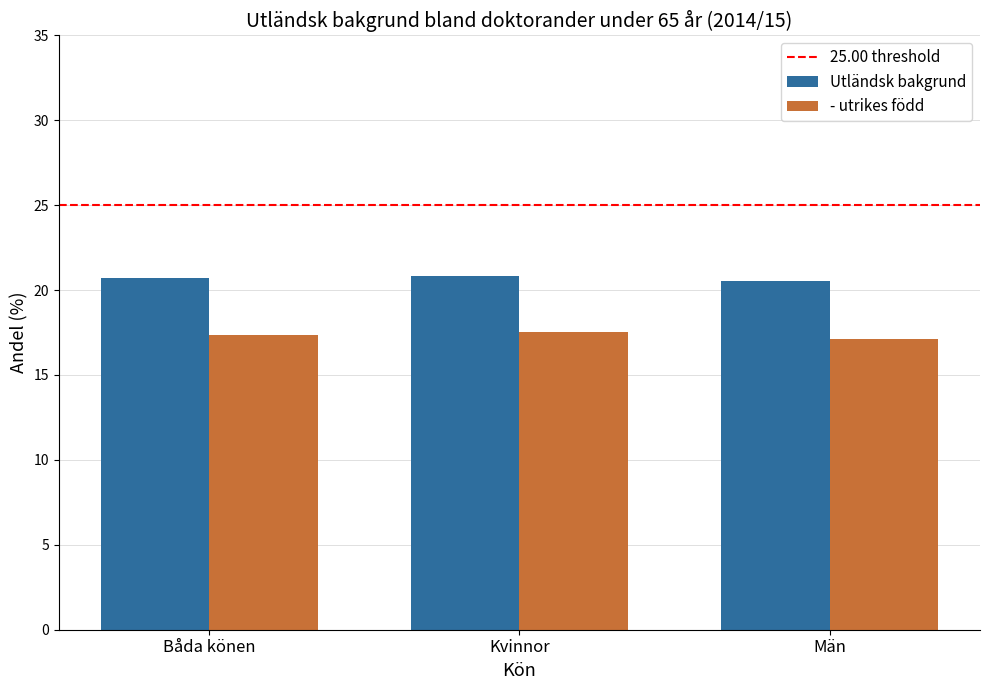

List the series in order of their overall mean, highest first.

Utländsk bakgrund, - utrikes född